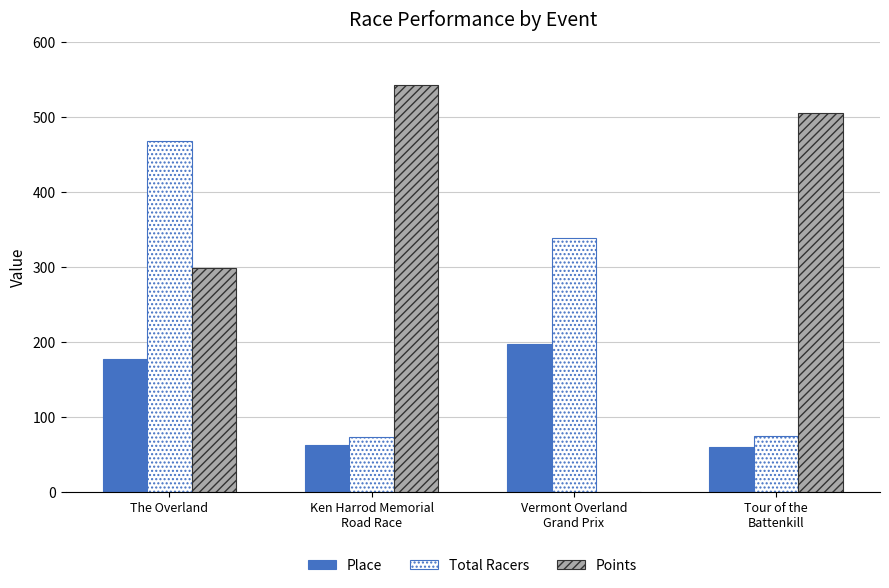

What is the spread (max minus min) of values at Vermont Overland
Grand Prix?

339.0